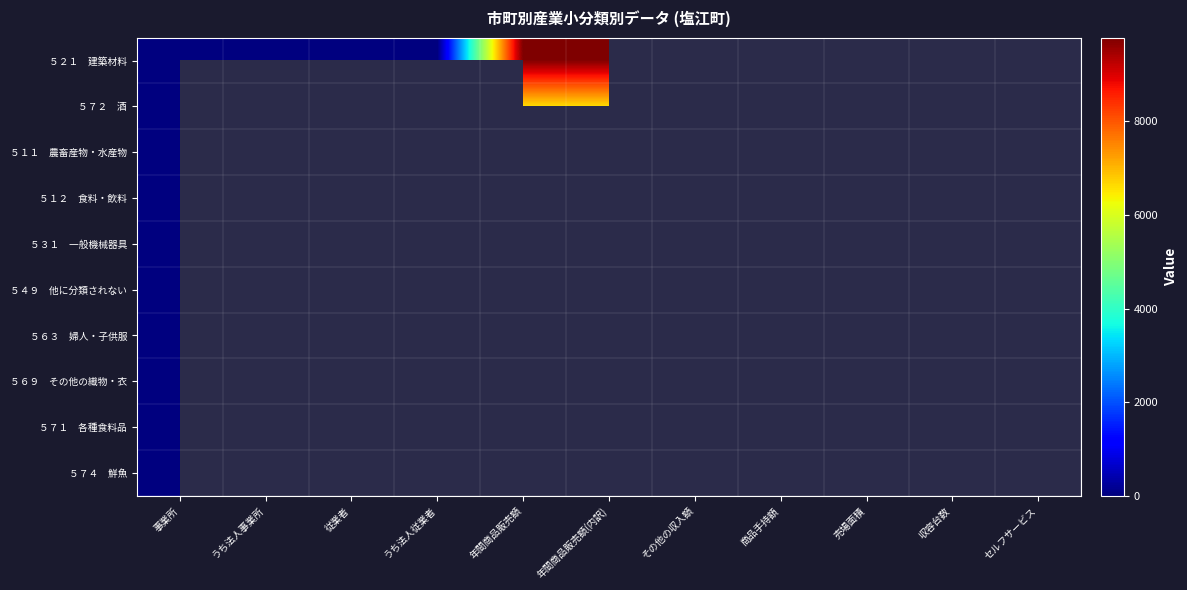

What is the maximum value for ５６９ その他の織物・衣?

1.0